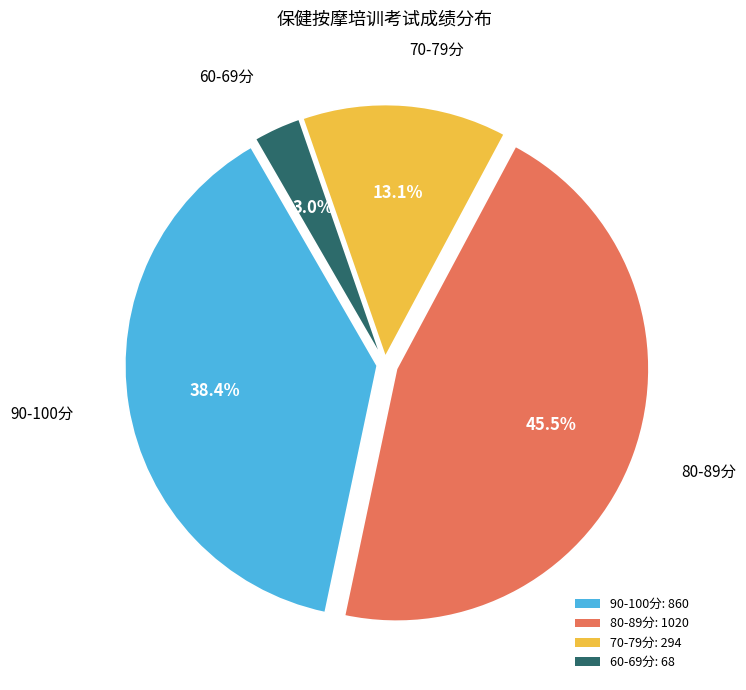

How many slices are in this pie chart?

4